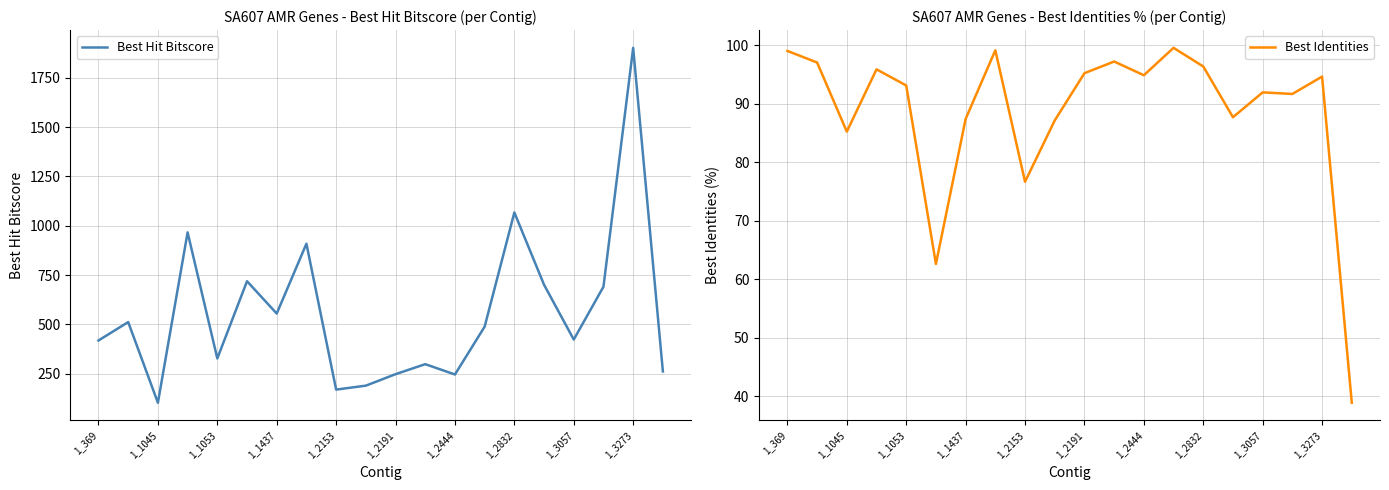

Is this an area chart (filled region under the line)?

No